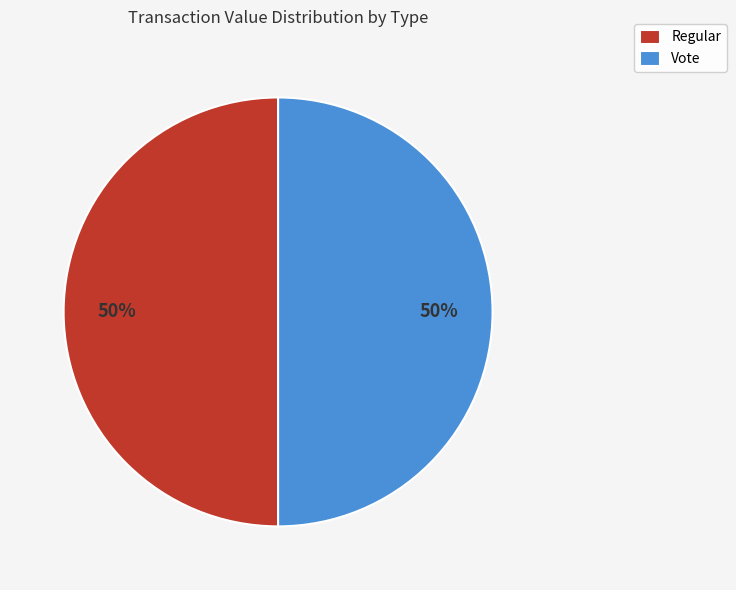

Is it true that Vote is 99% of the pie?

False